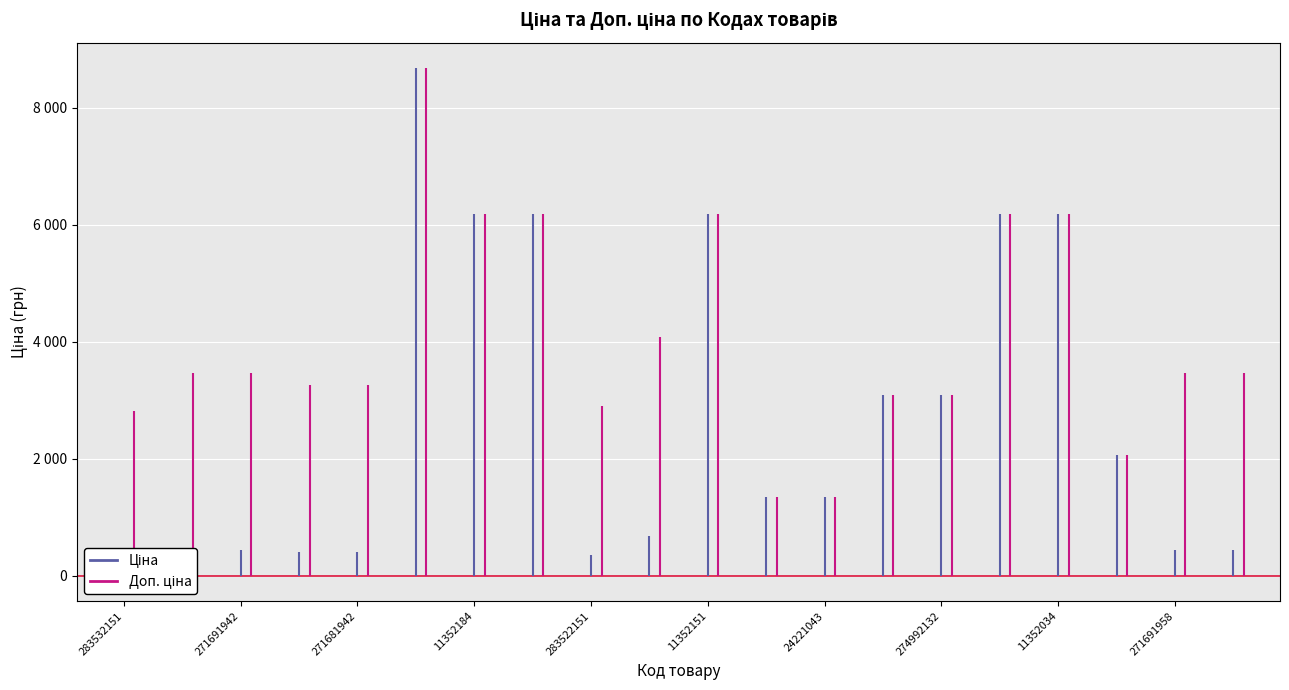

What position from the left is 271691953?

20